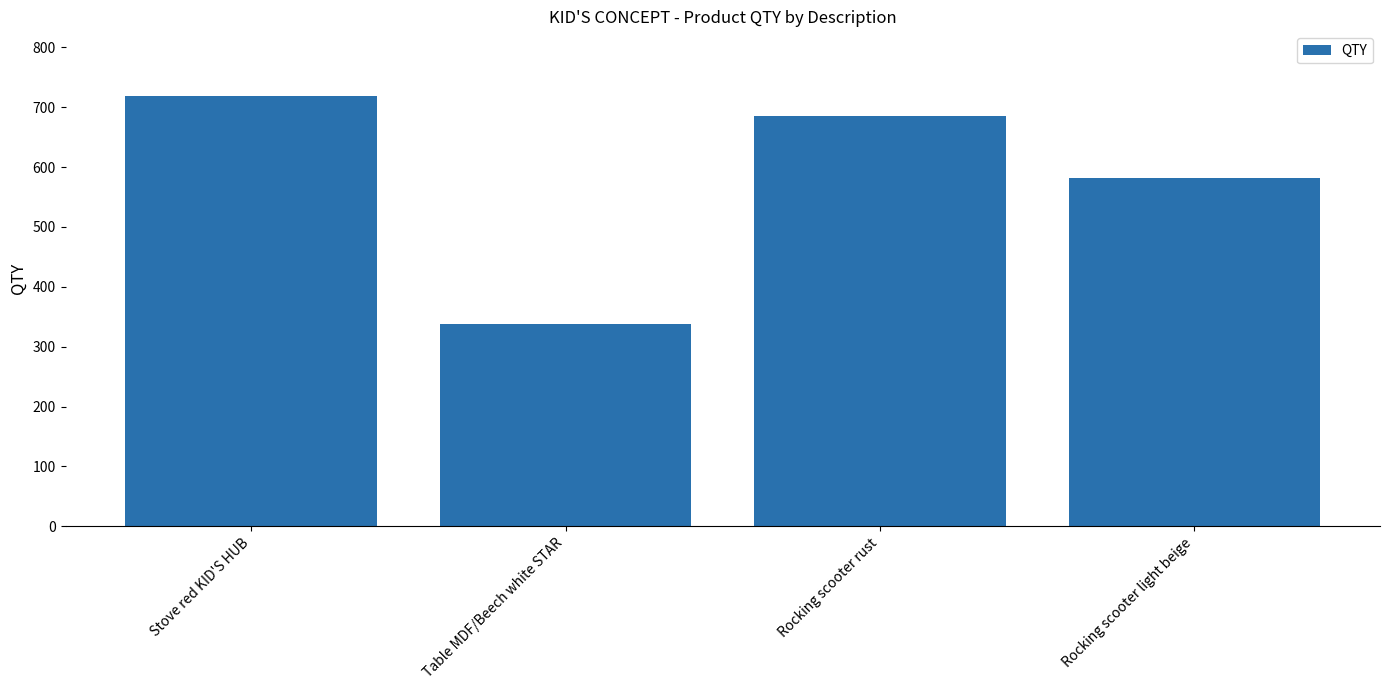

What is the label of the 3rd bar from the left?

Rocking scooter rust